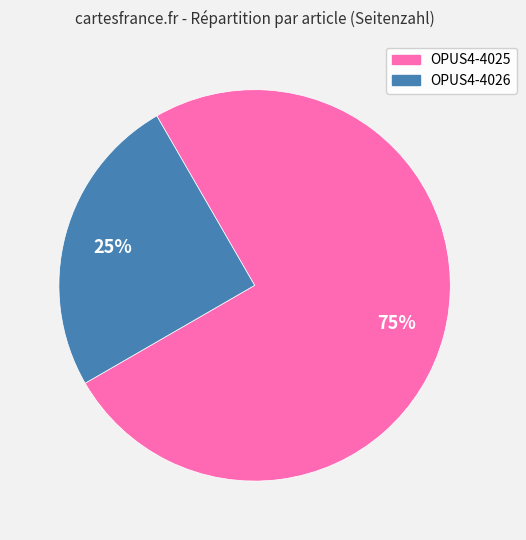

Is it true that OPUS4-4025 is 63% of the pie?

False